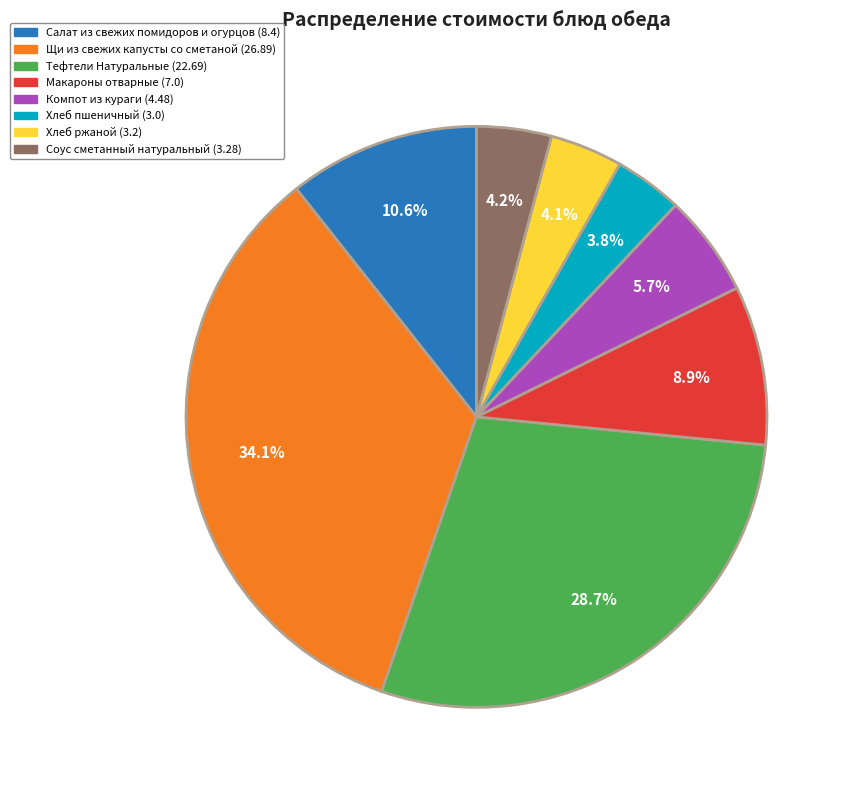

Between Тефтели Натуральные (22.69) and Щи из свежих капусты со сметаной (26.89), which is larger?

Щи из свежих капусты со сметаной (26.89)